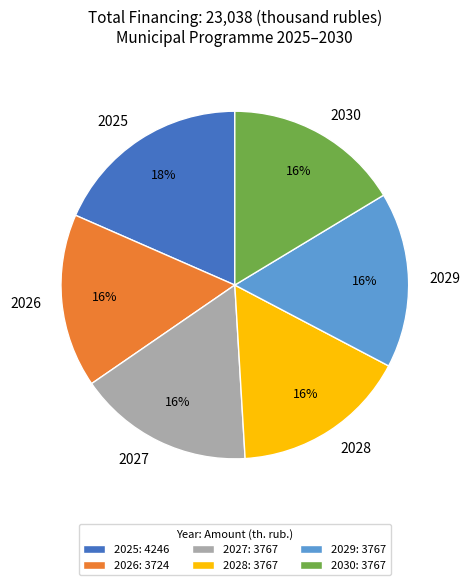

Does any single category account for the majority?

No